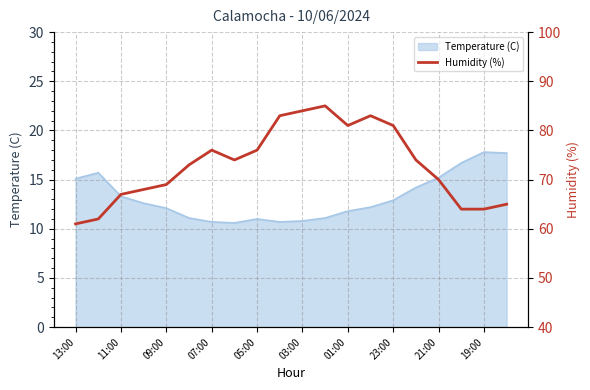

The Temperature (C) series shows 15.3 at 03:00. True or false?

False